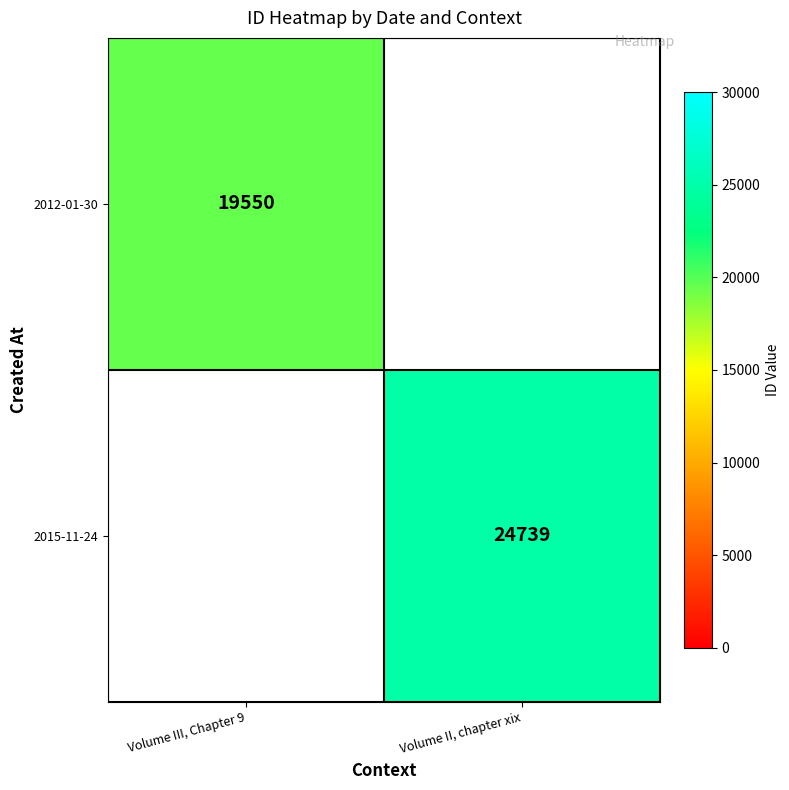

The 2012-01-30 series shows 7239 at Volume III, Chapter 9. True or false?

False